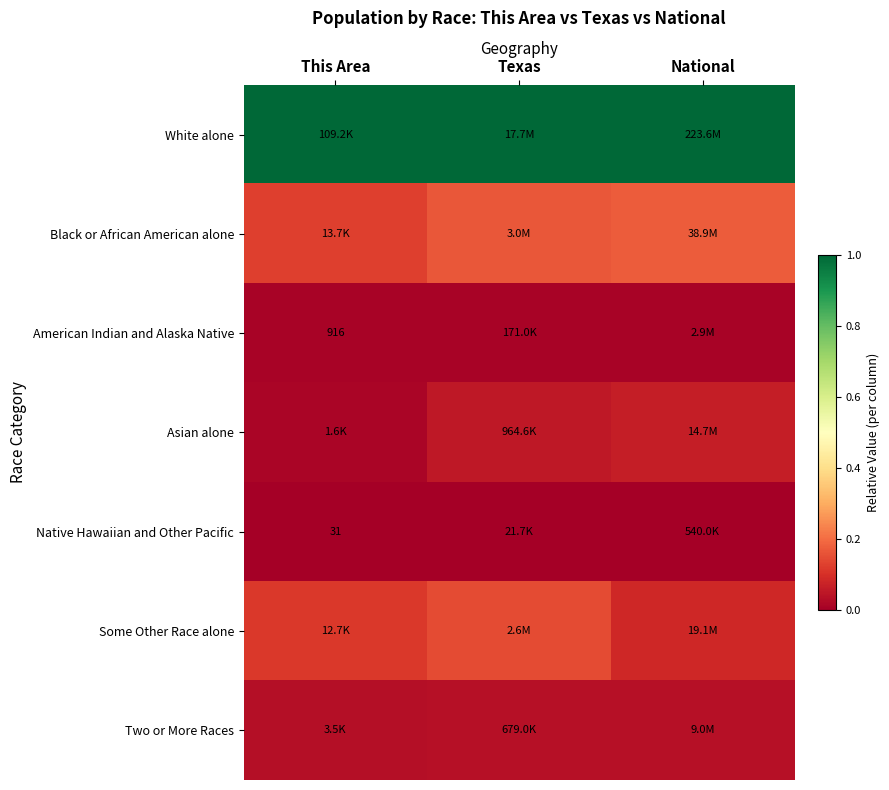

Which series has the largest total across all categories?

White alone